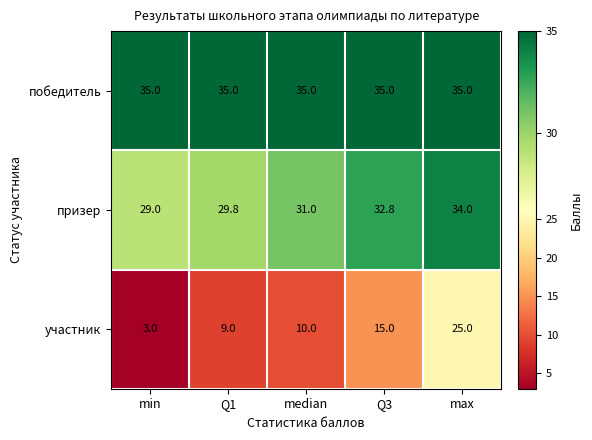

What is the spread (max minus min) of values at max?

10.0